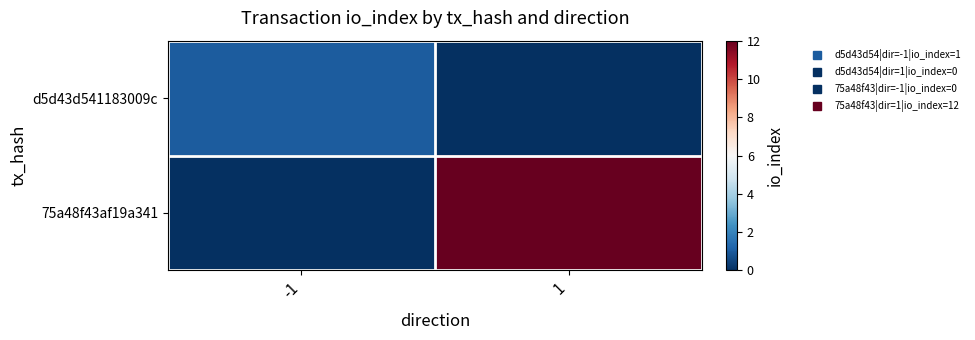

At 1, list the series in order from largest to smallest.

75a48f43af19a341, d5d43d541183009c